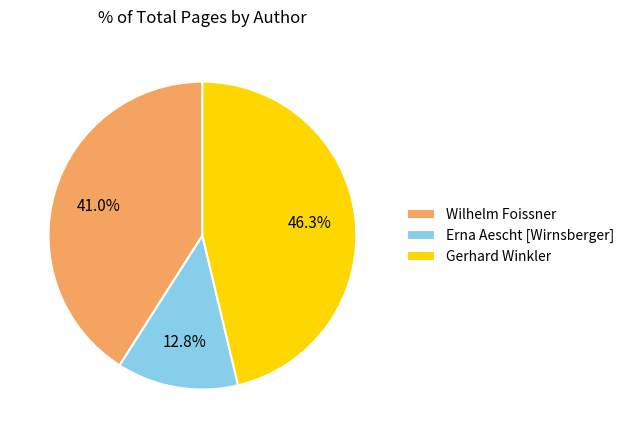

Which has a higher value, Wilhelm Foissner or Erna Aescht [Wirnsberger]?

Wilhelm Foissner